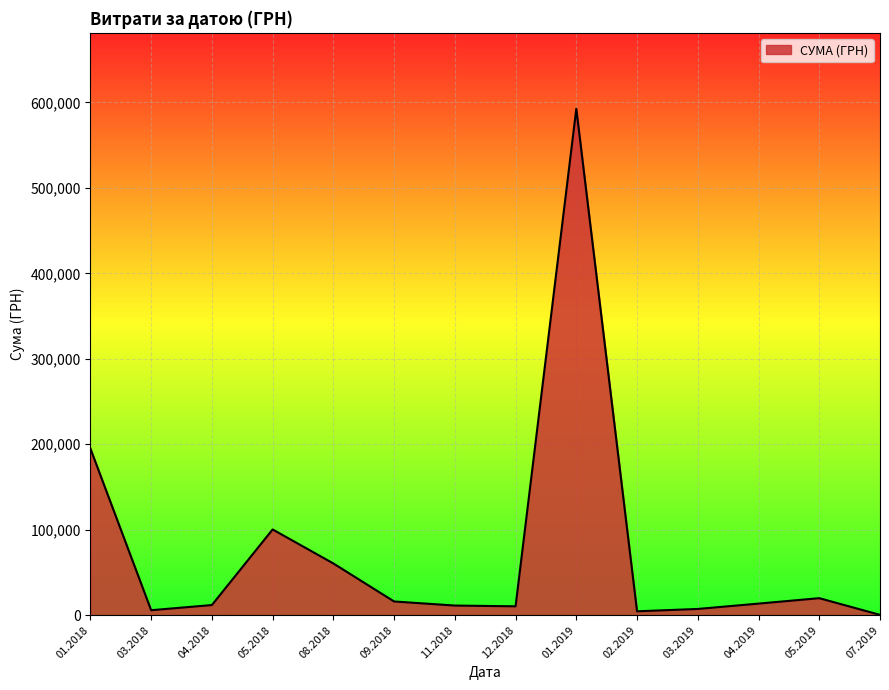

What is the difference between the values at 08.2018 and 09.2018?

44480.4